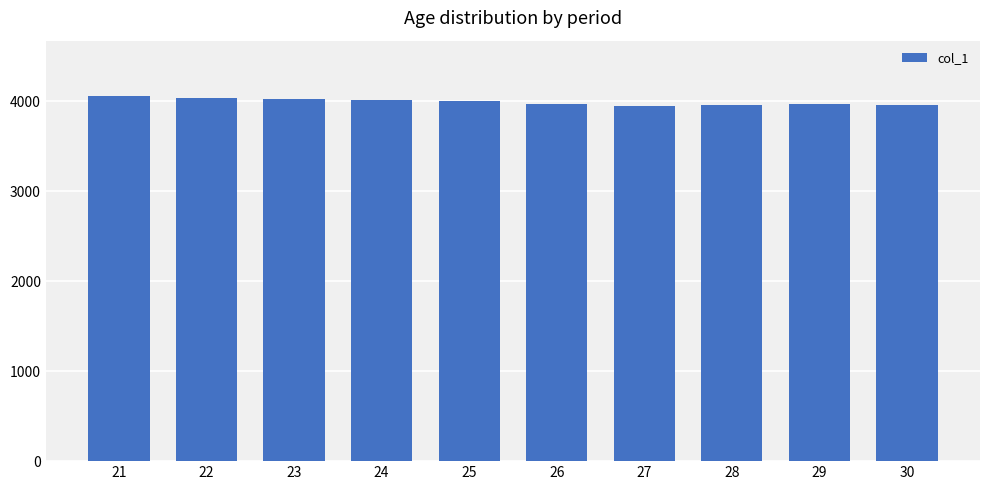

What is the value of the 6th bar from the left?

3969